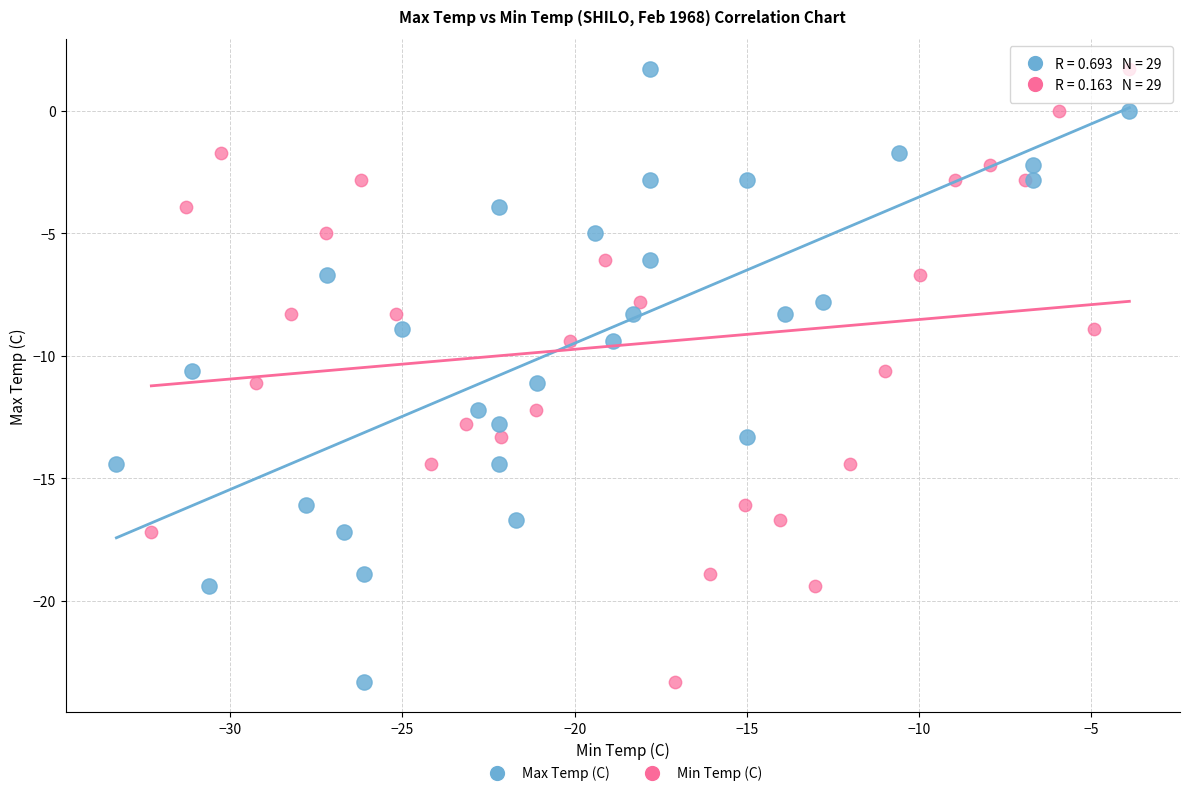

What are all the series names shown in the legend?

Max Temp (C), Min Temp (C)